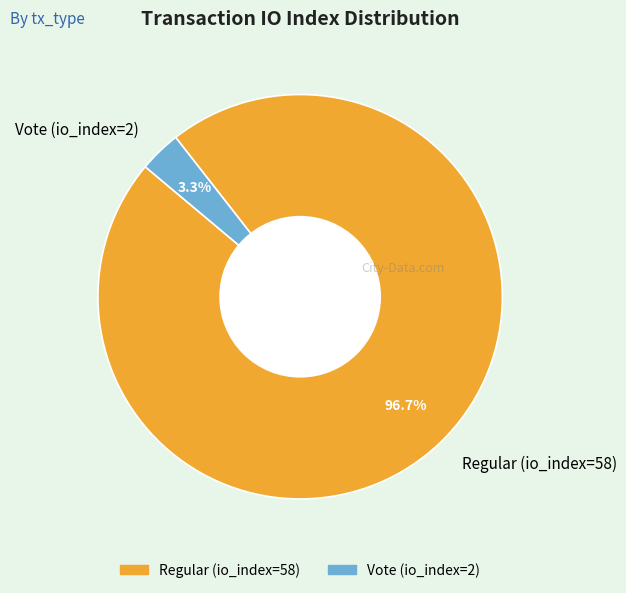

Rank the categories by value from highest to lowest.

Regular (io_index=58), Vote (io_index=2)